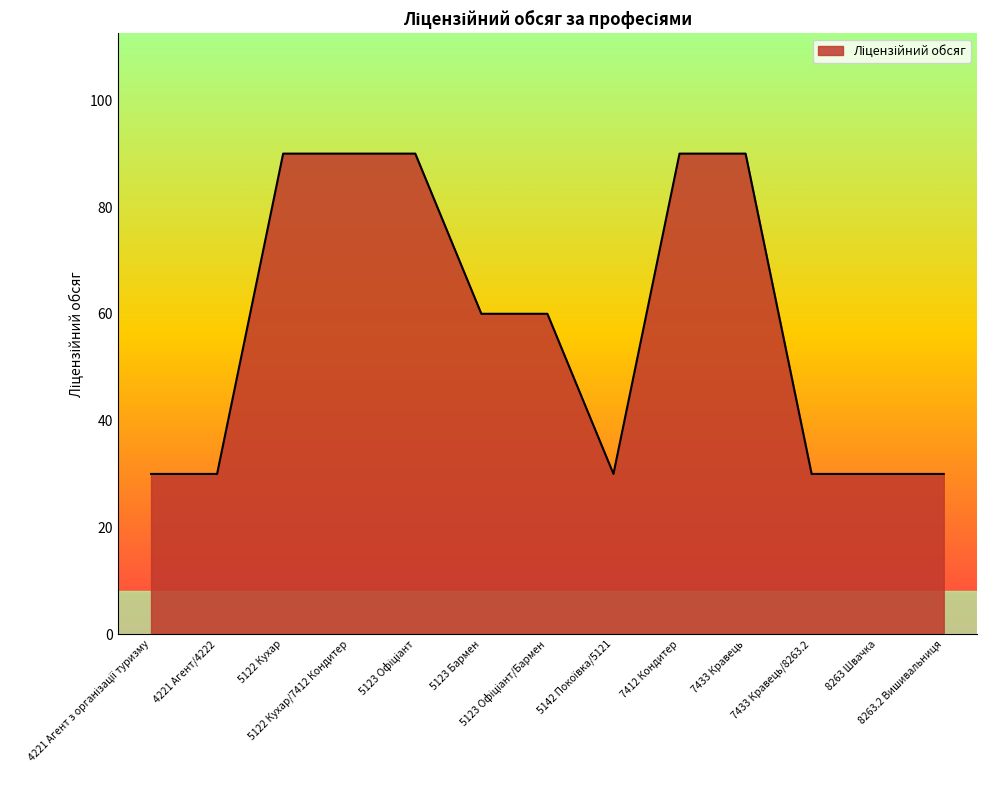

What is the greatest value displayed?

90